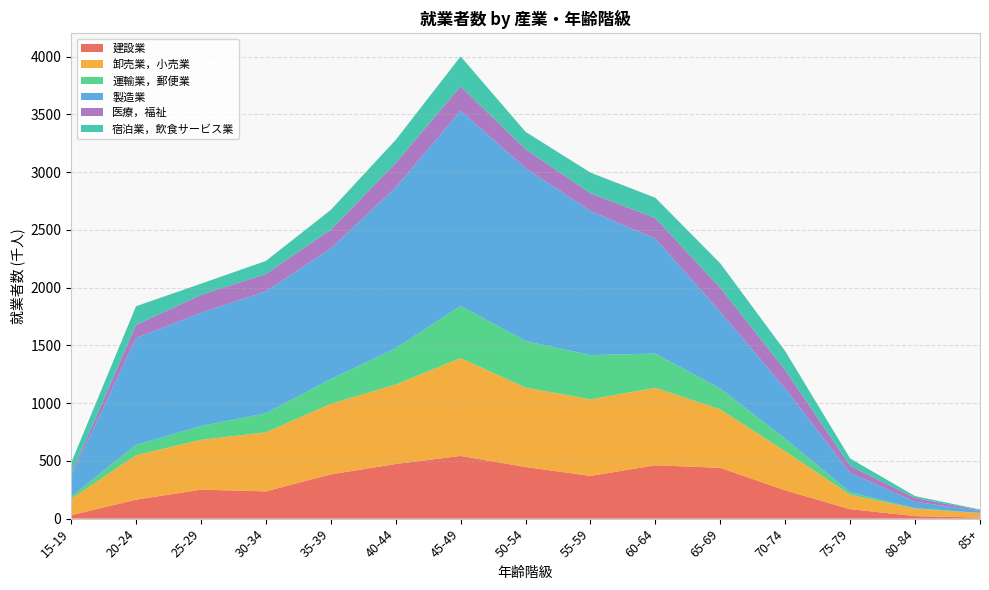

Reading left to right, extract all data points from this chart.

建設業: 30	164	251	236	383	473	543	447	370	462	440	245	82	22	9
卸売業，小売業: 141	385	431	511	611	688	847	687	663	670	506	338	125	65	39
運輸業，郵便業: 19	89	120	165	215	314	452	404	383	297	180	108	21	4	2
製造業: 177	925	980	1056	1130	1393	1690	1497	1247	995	664	435	168	55	16
医療，福祉: 17	115	155	150	163	211	211	164	154	178	208	160	61	33	7
宿泊業，飲食サービス業: 98	161	97	113	171	200	259	150	179	176	212	164	64	16	6